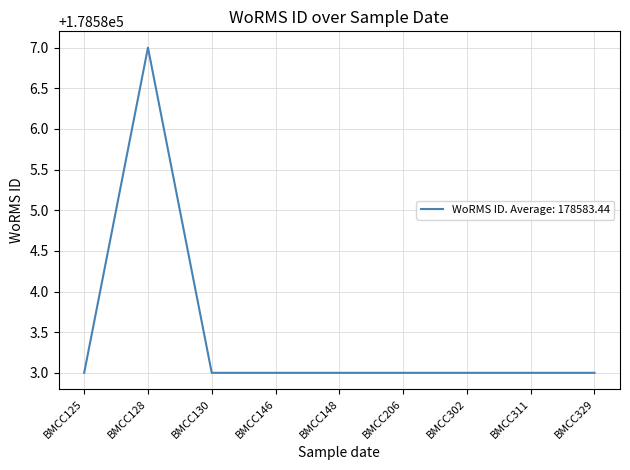

Is it true that the value at BMCC329 is 178583?

True